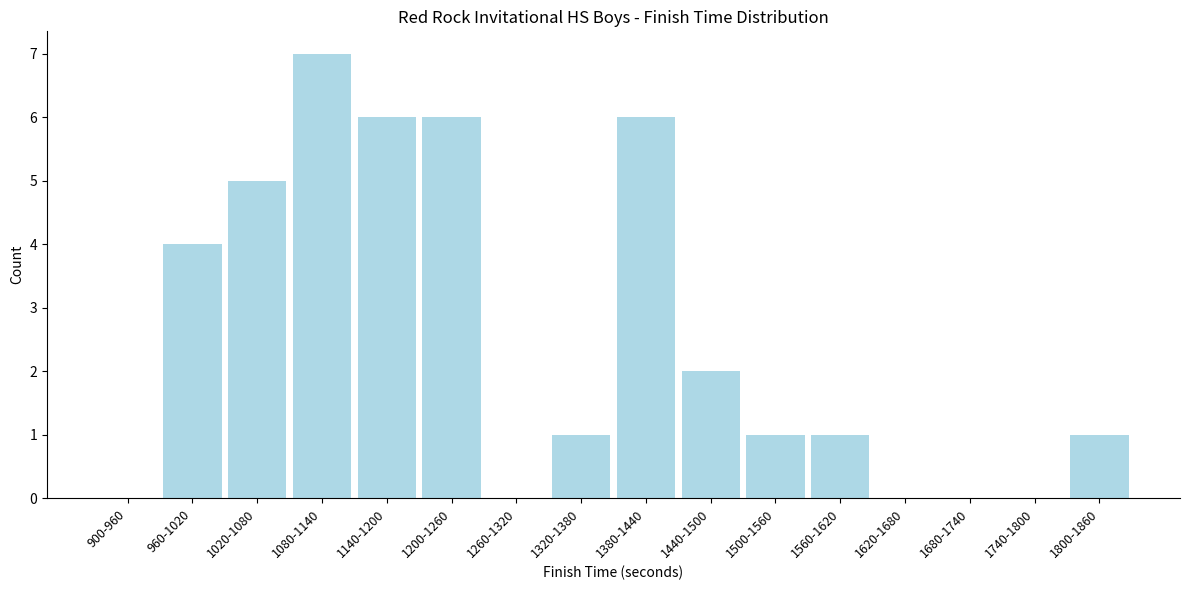

Reading left to right, what are all the values shown in this chart?

900-960=0	960-1020=4	1020-1080=5	1080-1140=7	1140-1200=6	1200-1260=6	1260-1320=0	1320-1380=1	1380-1440=6	1440-1500=2	1500-1560=1	1560-1620=1	1620-1680=0	1680-1740=0	1740-1800=0	1800-1860=1